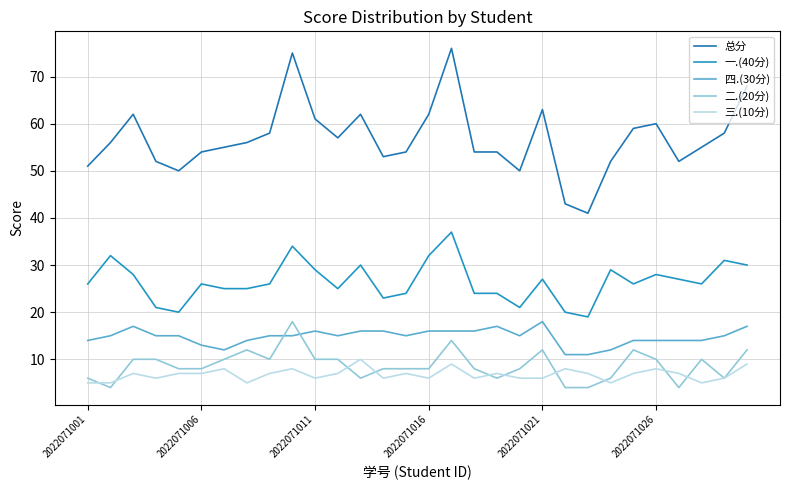

What is the sum of all 三.(10分) values?

203